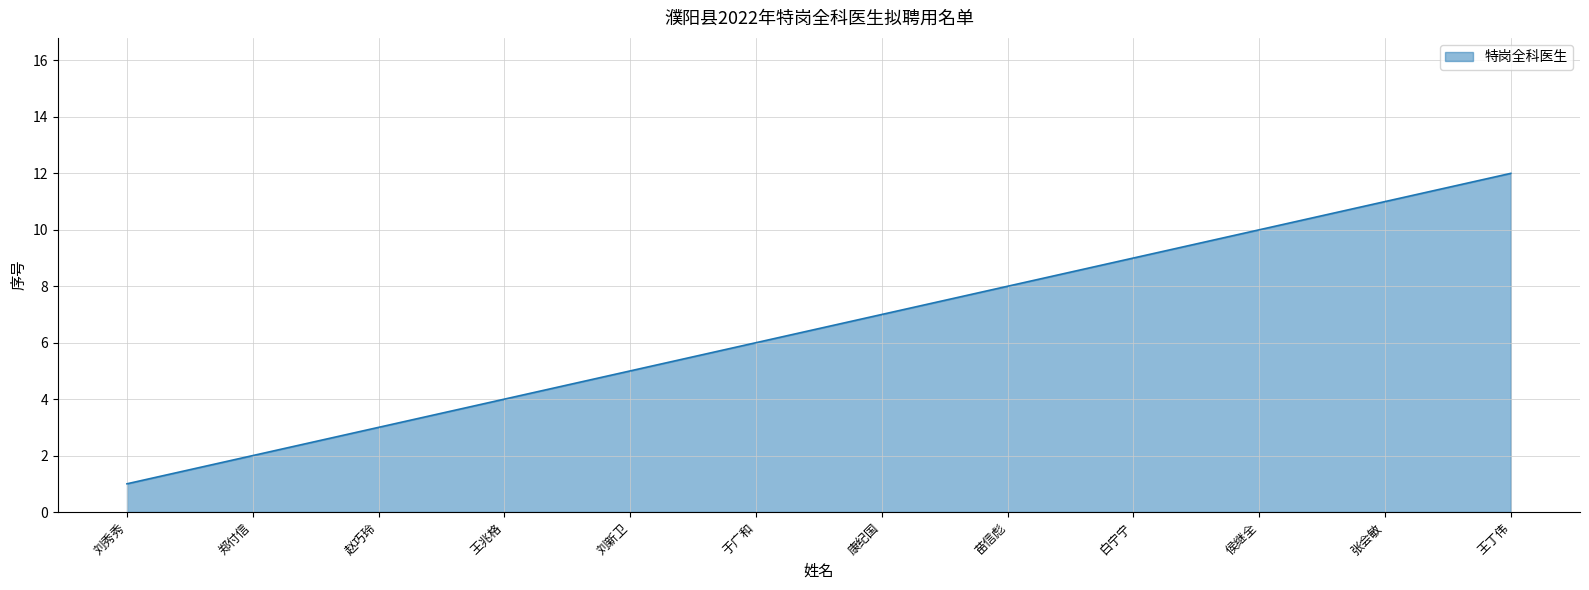

List the labels in order of value, largest first.

王丁伟, 张会敏, 侯继全, 白宁宁, 苗信彪, 康纪国, 于广和, 刘新卫, 王兆格, 赵巧玲, 郑付信, 刘秀秀